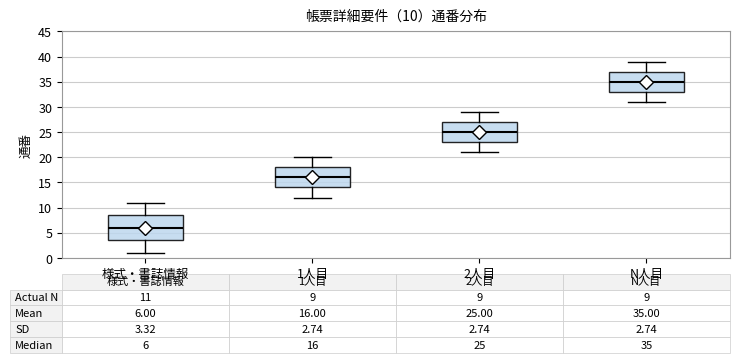

Which box is the tallest, from its lower edge to its upper edge?

様式・書誌情報